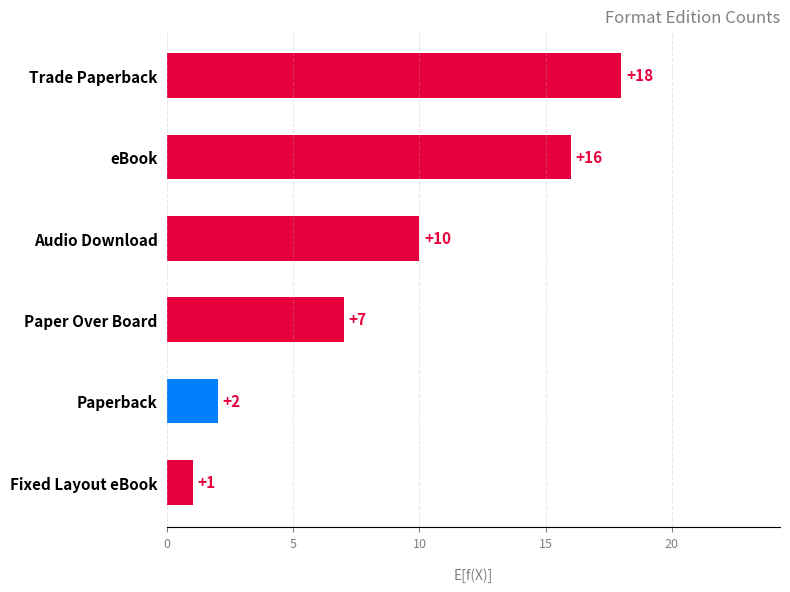

What is the difference between the maximum and second lowest values?

16